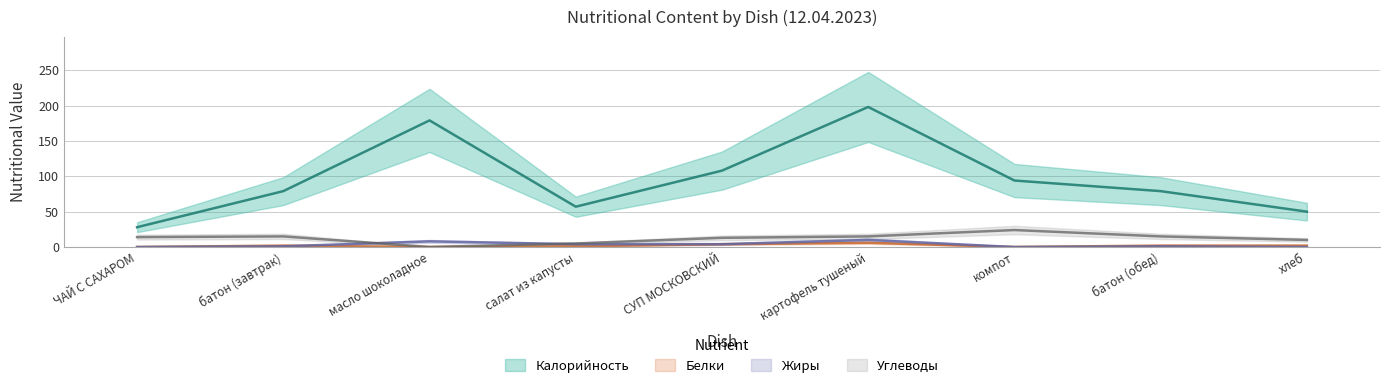

How many lines are shown in the chart?

4